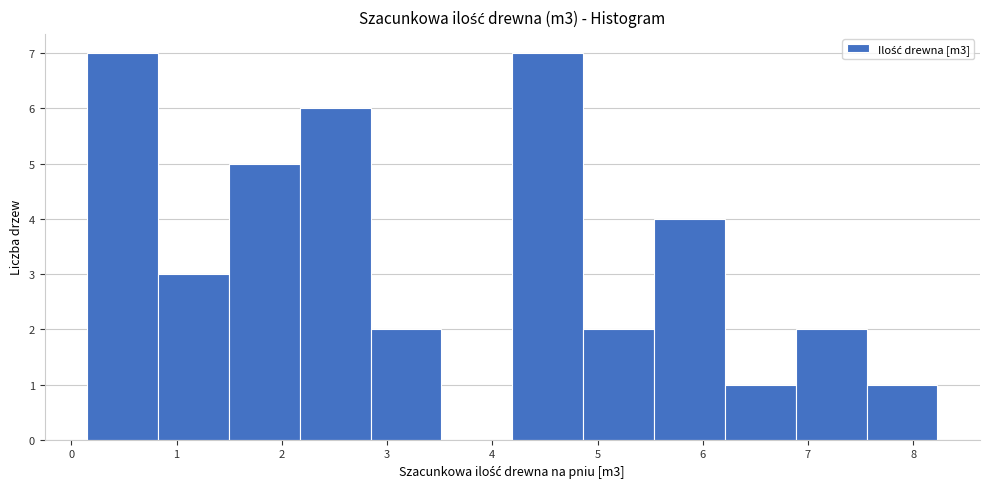

Reading left to right, transcribe this chart: for each bar, give the range it covers on the x-axis and its height. Neither the bar edges nor the heights are printed on the chart, so give them approximately, as read against the axes.

0.2 to 0.8: 7
0.8 to 1.5: 3
1.5 to 2.2: 5
2.2 to 2.8: 6
2.8 to 3.5: 2
3.5 to 4.2: 0
4.2 to 4.9: 7
4.9 to 5.5: 2
5.5 to 6.2: 4
6.2 to 6.9: 1
6.9 to 7.6: 2
7.6 to 8.2: 1